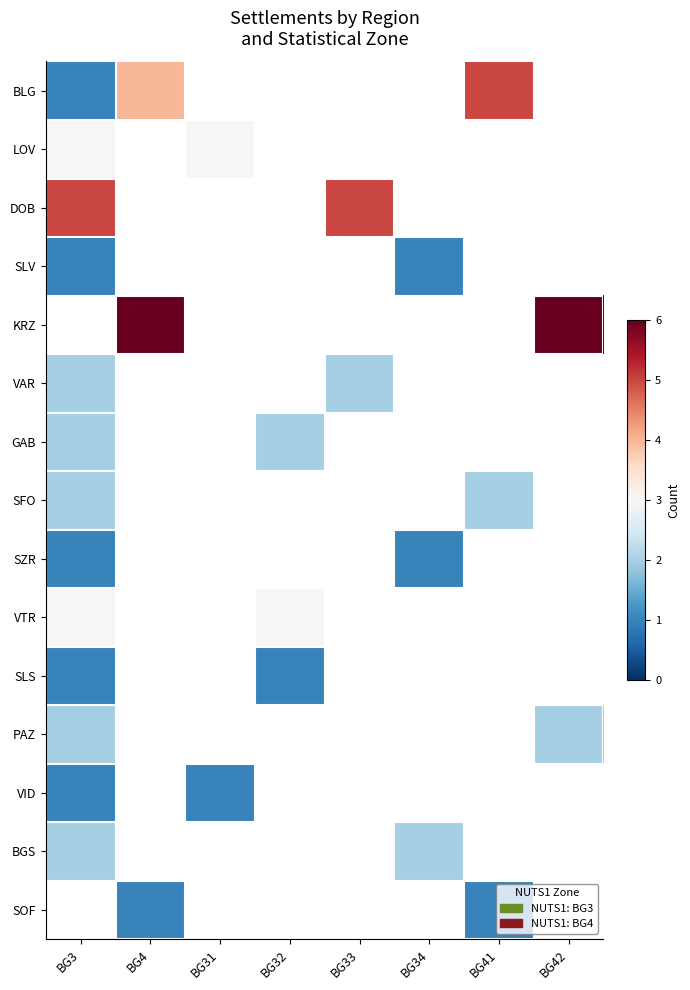

At how many categories does at least one series exceed 3?

5